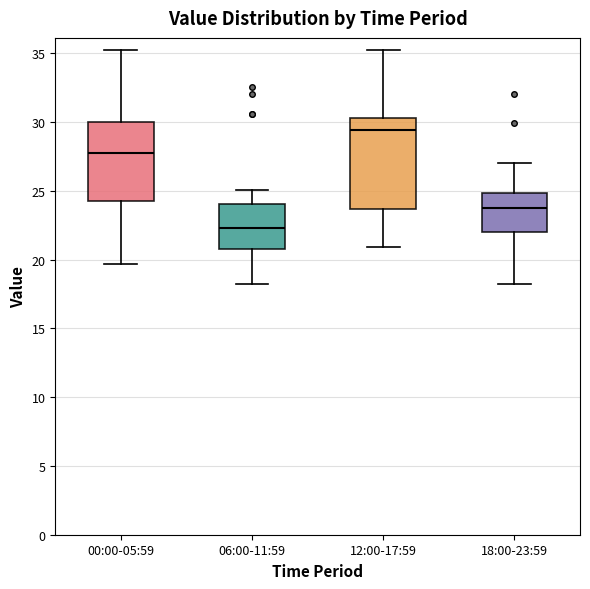

Reading left to right, read every box against the y-axis: the position of its median line, the range the box covers, and the ends of its whiskers. The values are not printed on the chart, so give them approximately, as read against the axis.

00:00-05:59: median 28.0, box 24.5 to 30.0, whiskers 19.5 to 35.5
06:00-11:59: median 22.5, box 21.0 to 24.0, whiskers 18.0 to 25.0
12:00-17:59: median 29.5, box 23.5 to 30.5, whiskers 21.0 to 35.5
18:00-23:59: median 24.0, box 22.0 to 25.0, whiskers 18.0 to 27.0